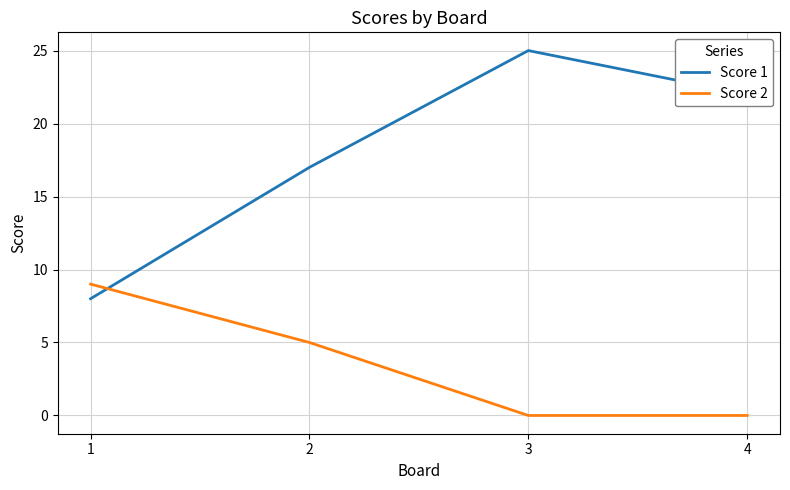

The value of Score 2 at 4 is 3. True or false?

False